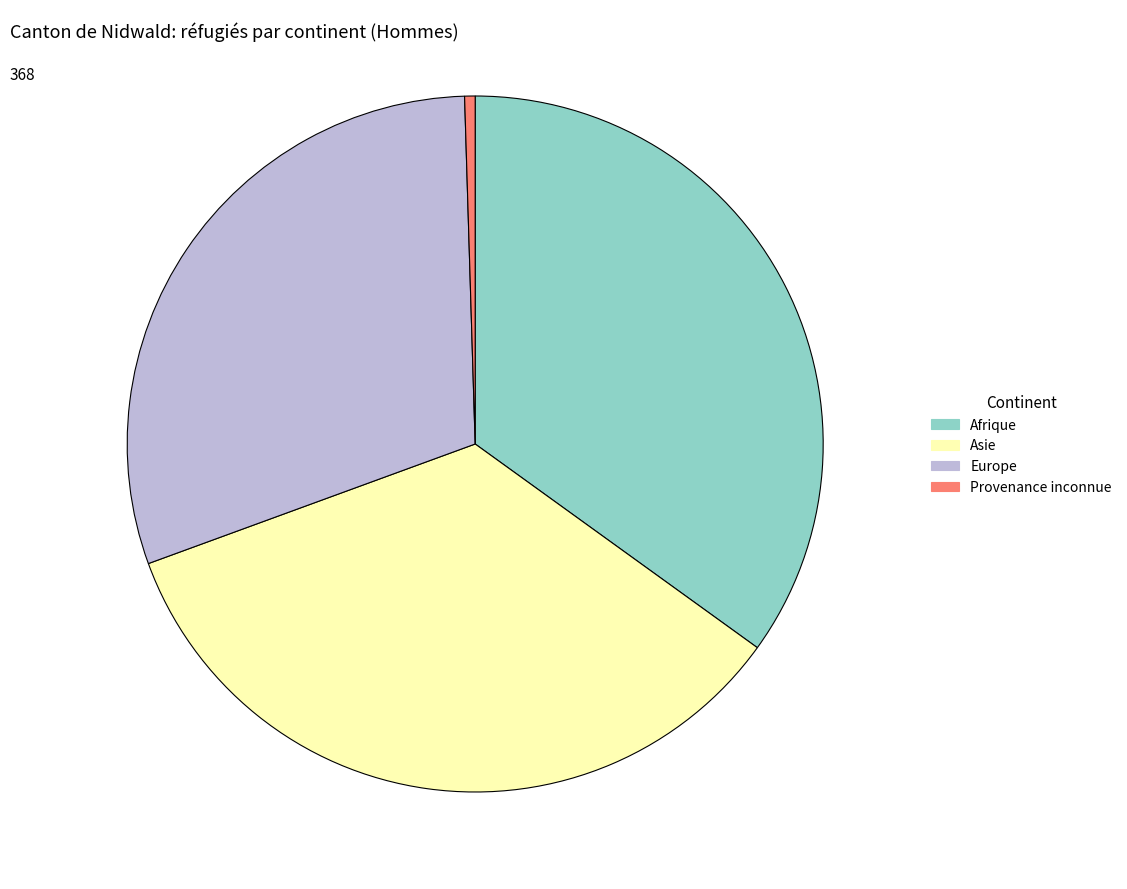

Between Provenance inconnue and Afrique, which is larger?

Afrique